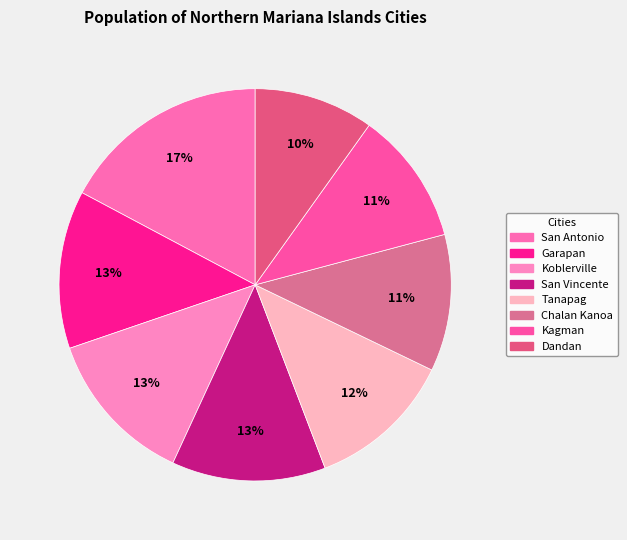

Which category has the biggest portion of the pie?

San Antonio